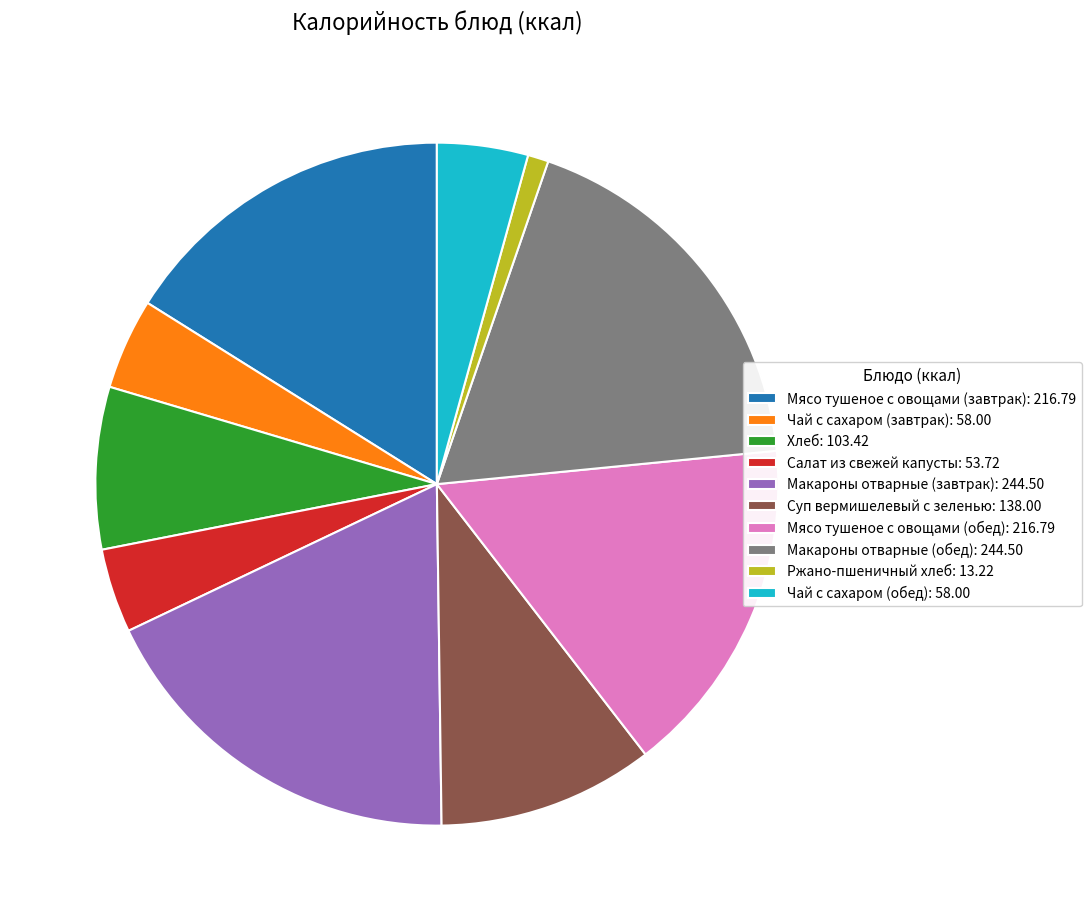

The Мясо тушеное с овощами (завтрак): 216.79 slice represents 2% of the pie. True or false?

False